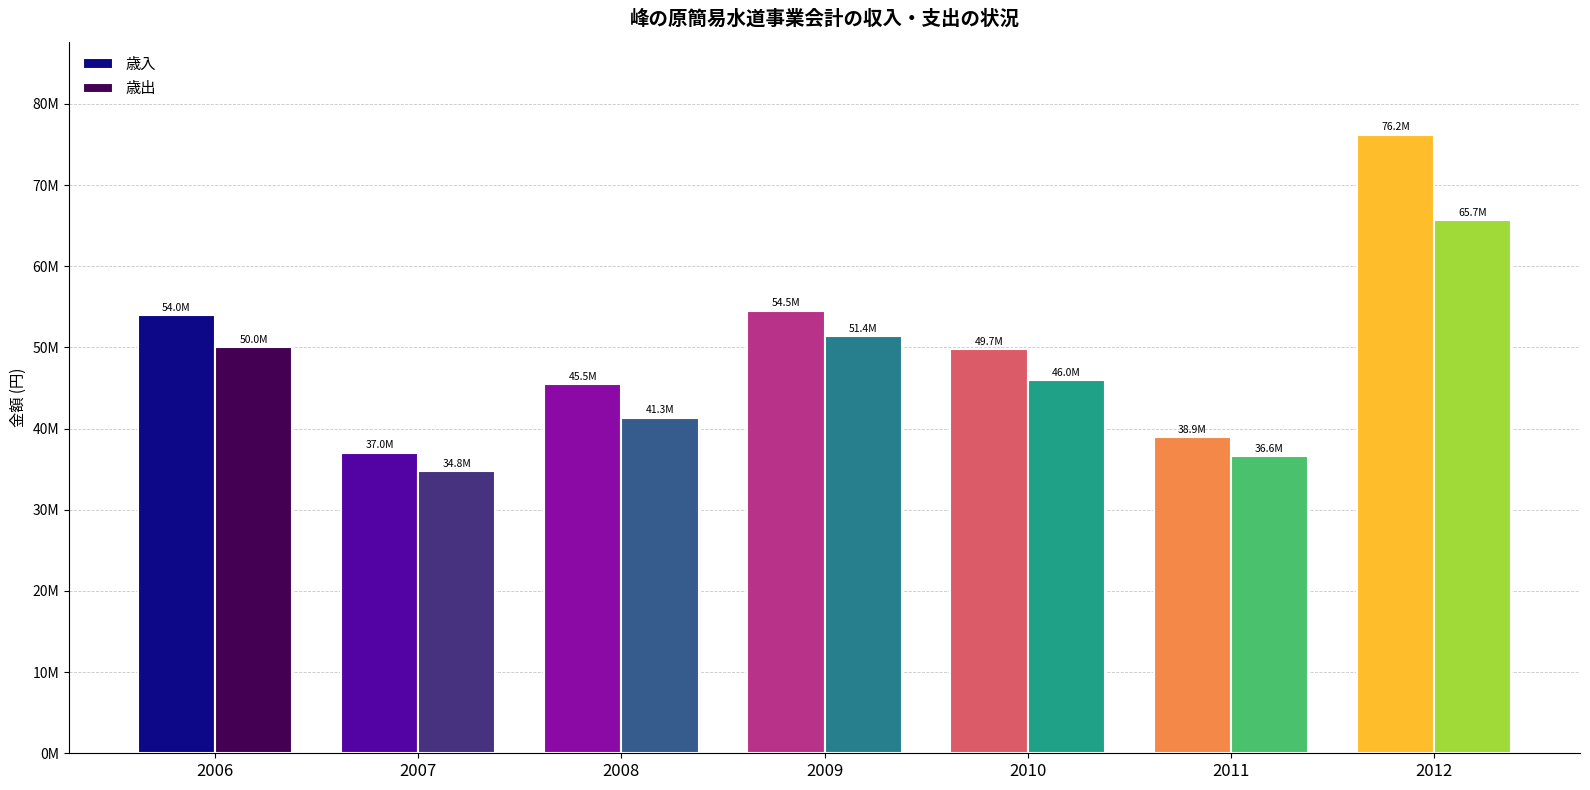

What is the total value across all series at 2007?

71803007